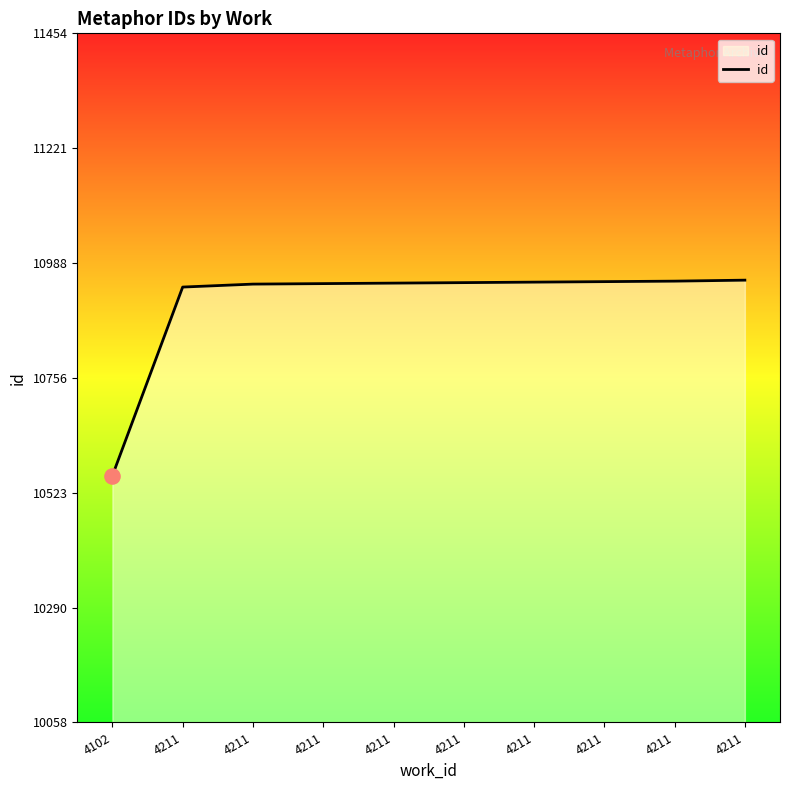

Does the chart have visible grid lines?

No